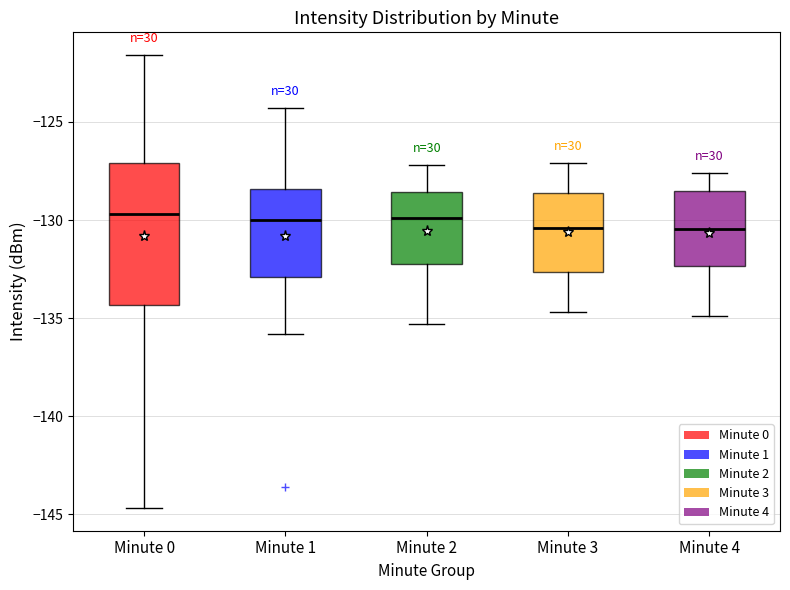

Reading left to right, transcribe this box plot: for each box, give where its median line is, the range the box spans, and where its two whiskers end, as read against the y-axis. The values are not printed on the chart, so give them approximately, as read against the axis.

Minute 0: median -129.5, box -134.5 to -127.0, whiskers -144.5 to -121.5
Minute 1: median -130.0, box -133.0 to -128.5, whiskers -136.0 to -124.5
Minute 2: median -130.0, box -132.0 to -128.5, whiskers -135.5 to -127.0
Minute 3: median -130.5, box -132.5 to -128.5, whiskers -134.5 to -127.0
Minute 4: median -130.5, box -132.5 to -128.5, whiskers -135.0 to -127.5